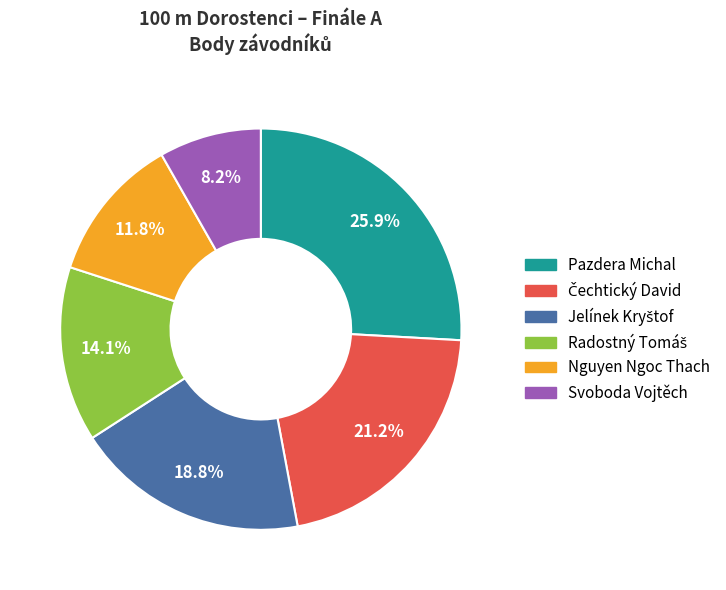

How many segments does this pie chart have?

6